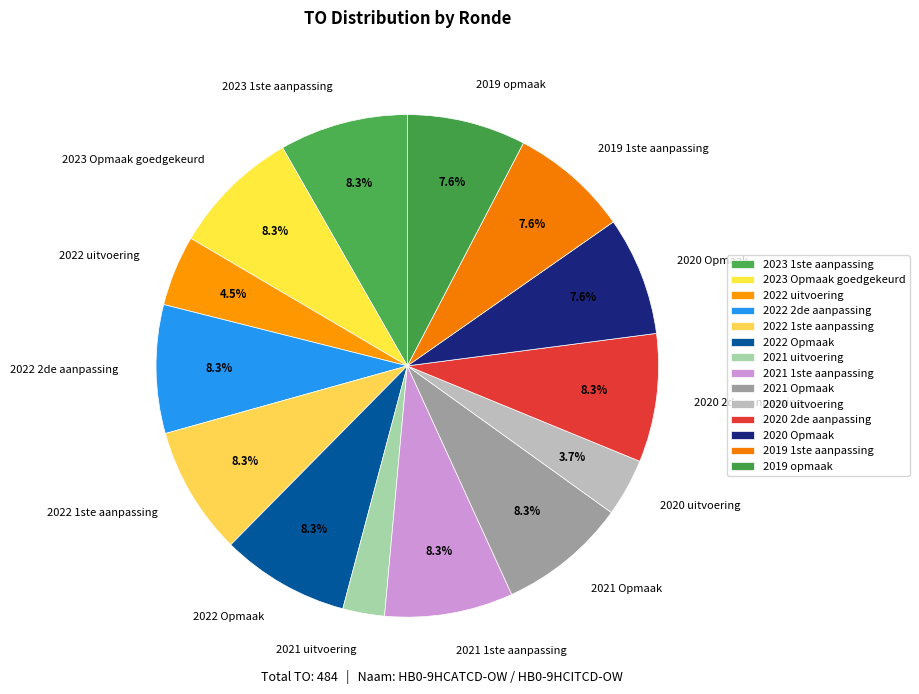

Is 2020 2de aanpassing the majority of the pie?

No